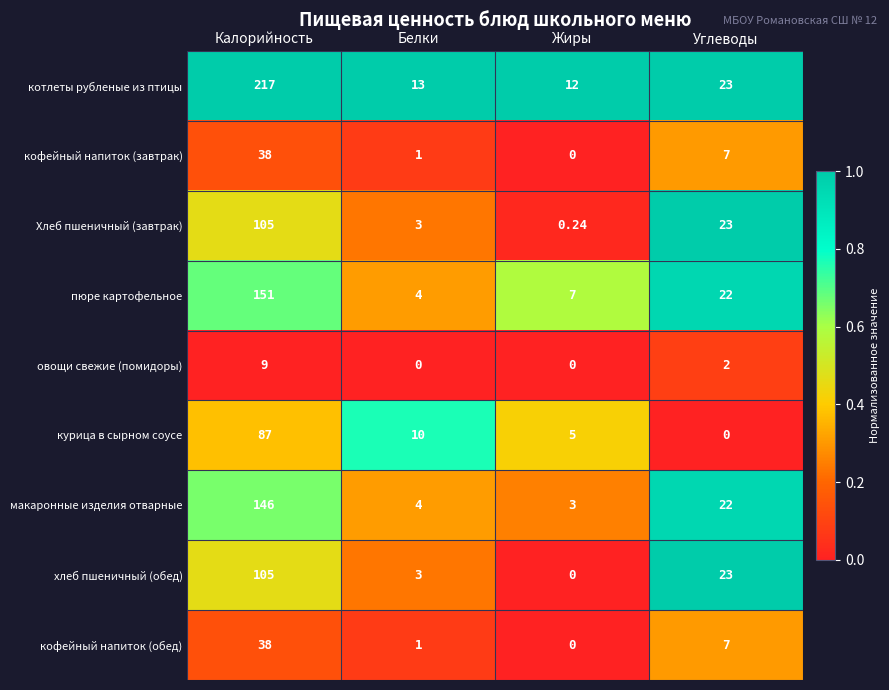

Which category has the highest value in the курица в сырном соусе series?

Калорийность